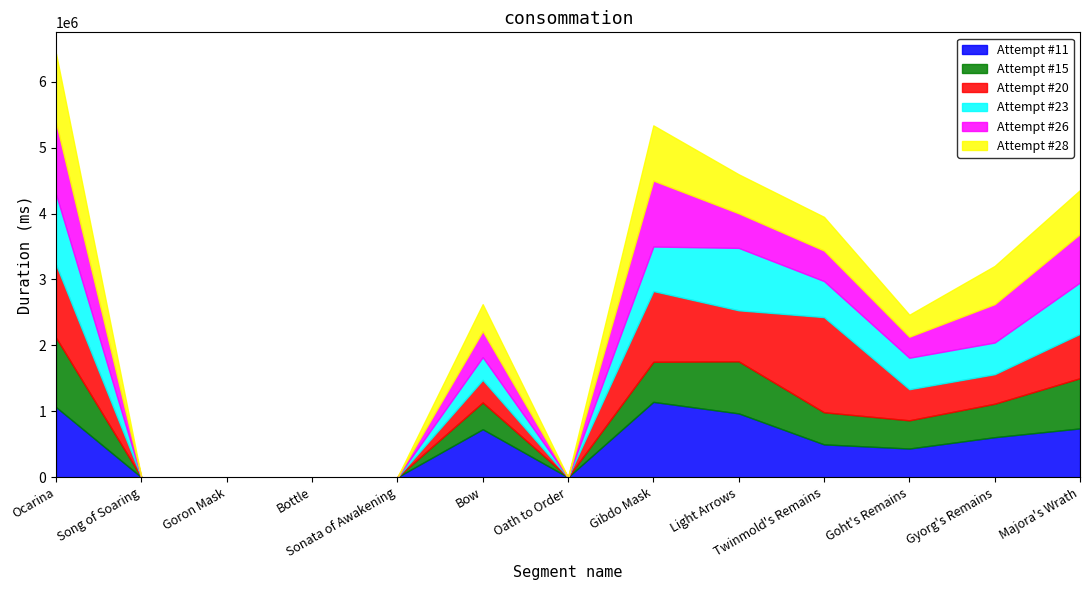

Between Song of Soaring and Light Arrows, which series saw the biggest shift?

Attempt #11